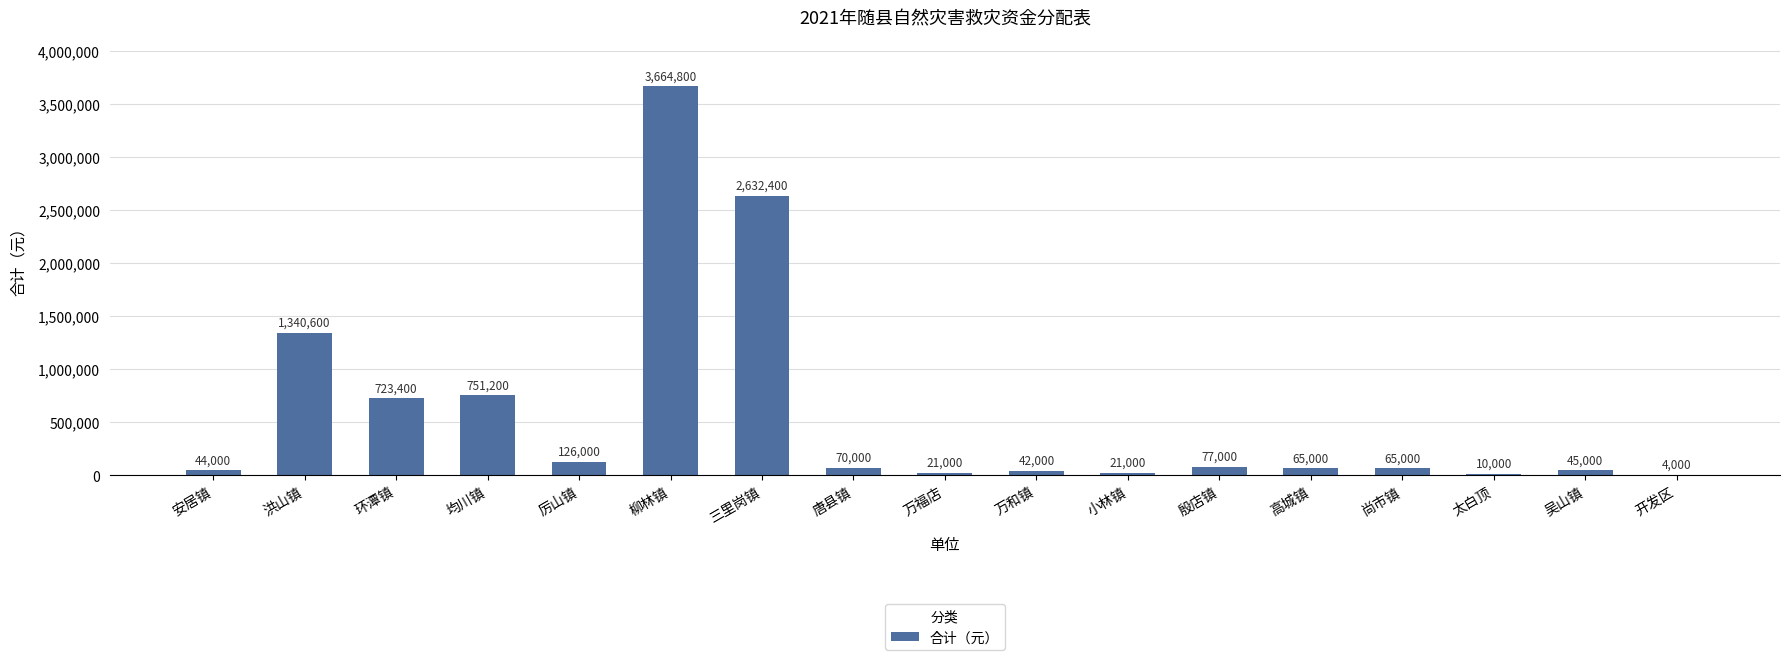

Are the bars horizontal?

No